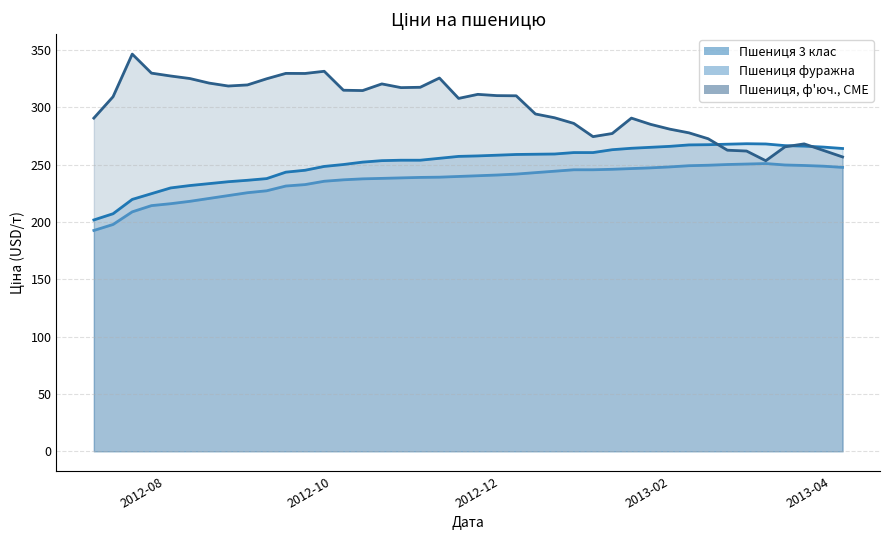

The value of Пшениця 3 клас at 2013-03-08 is 375.9. True or false?

False